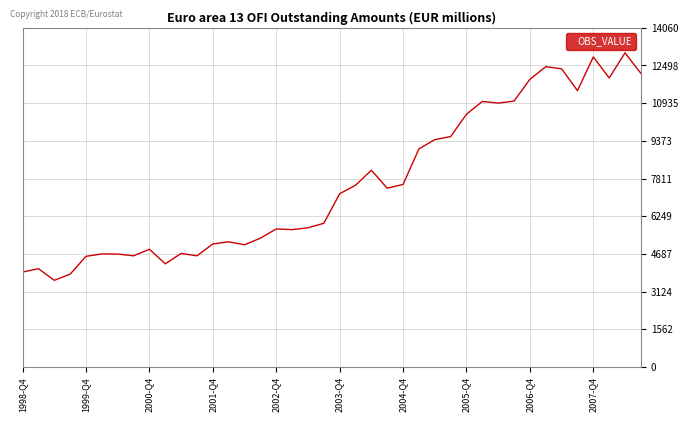

What is the difference between the maximum and minimum values?

9425.7